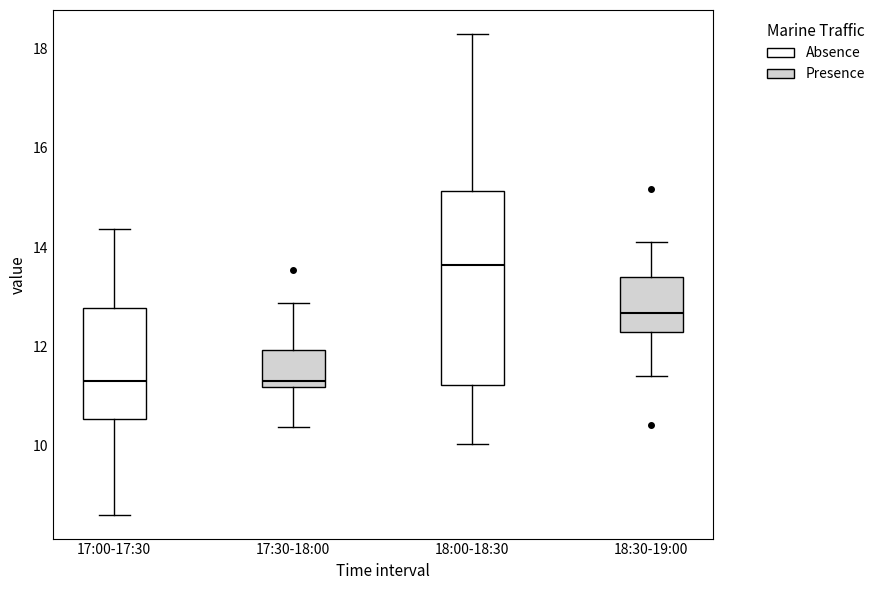

Which box is the tallest, from its lower edge to its upper edge?

18:00-18:30